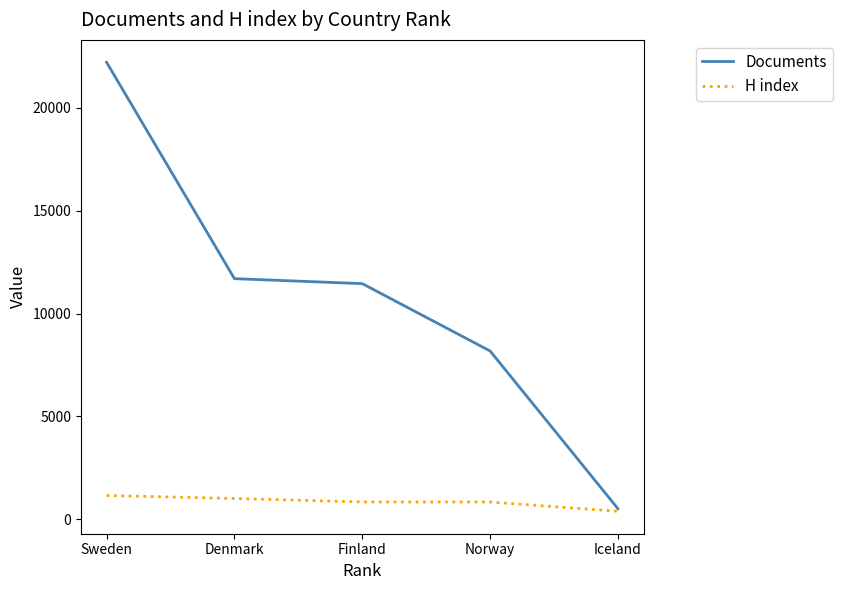

Between Sweden and Iceland, which series saw the biggest shift?

Documents